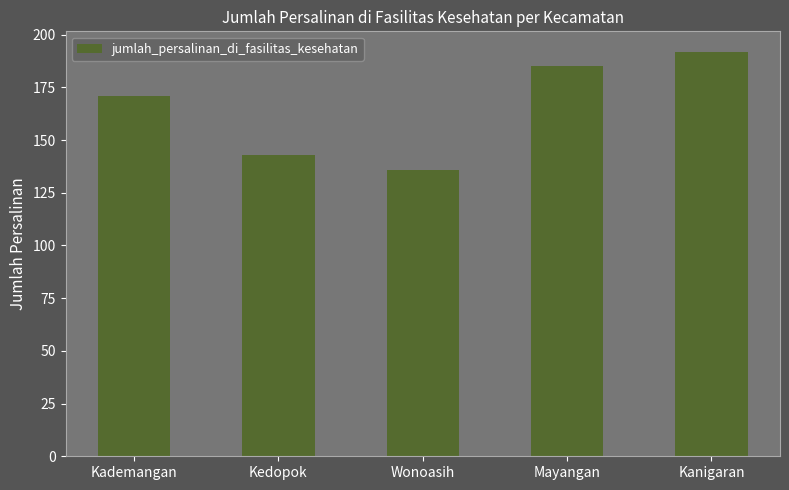

List the labels in order of value, largest first.

Kanigaran, Mayangan, Kademangan, Kedopok, Wonoasih